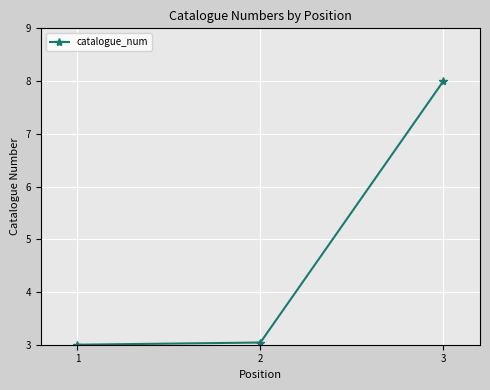

What is the minimum value shown in the chart?

3.0